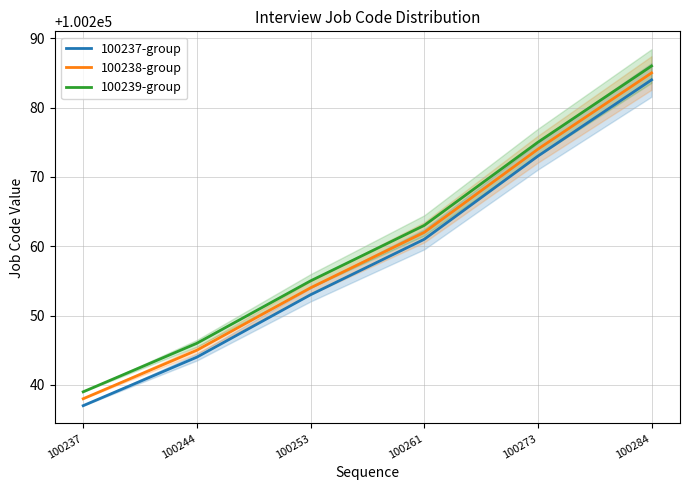

How many series are shown in this chart?

3